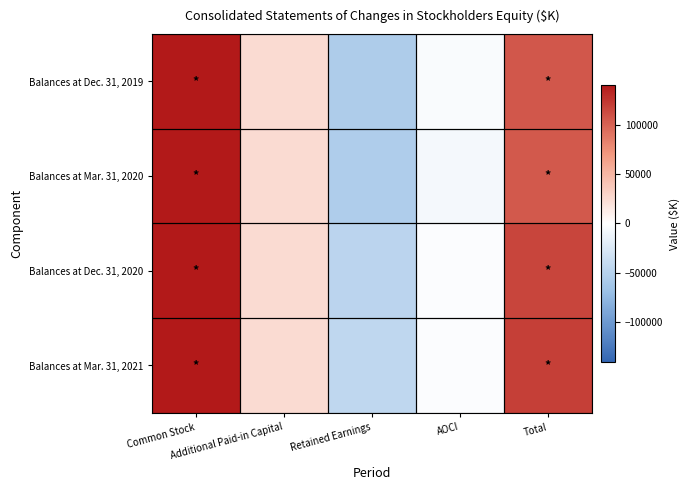

Count the number of data series in this chart.

4